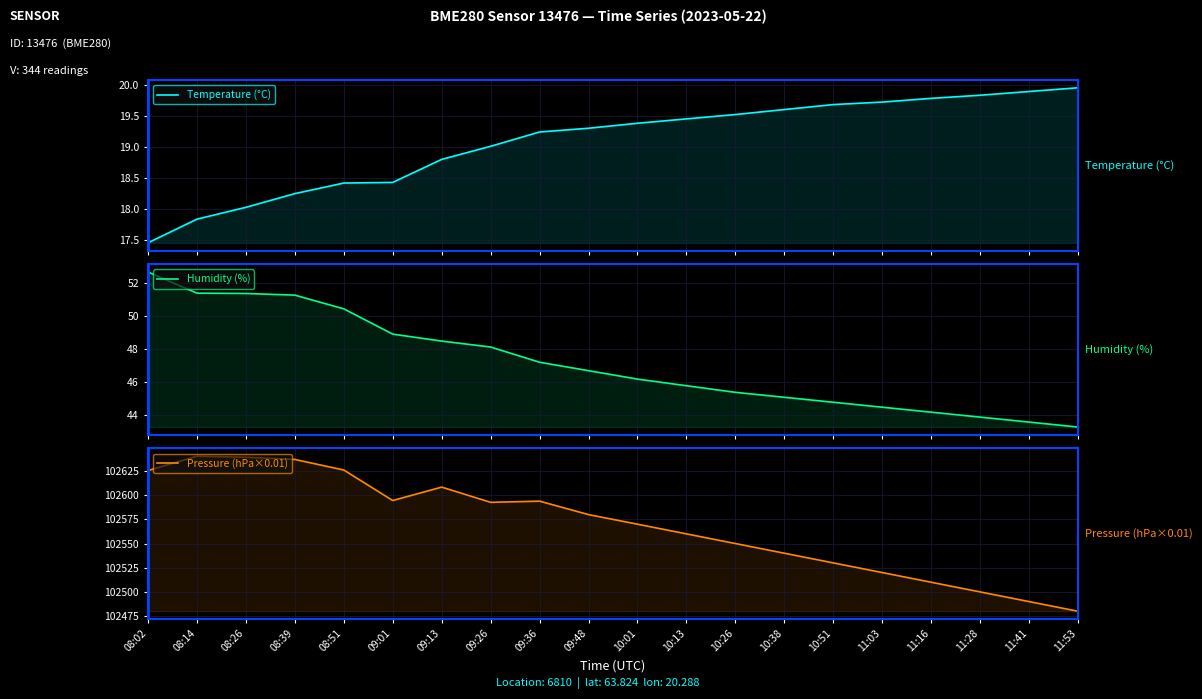

At 10:51, list the series in order from smallest to largest.

Temperature (°C), Humidity (%), Pressure (hPa×0.01)